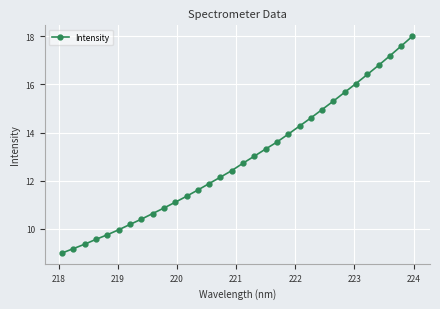

What is the smallest value displayed?

9.0